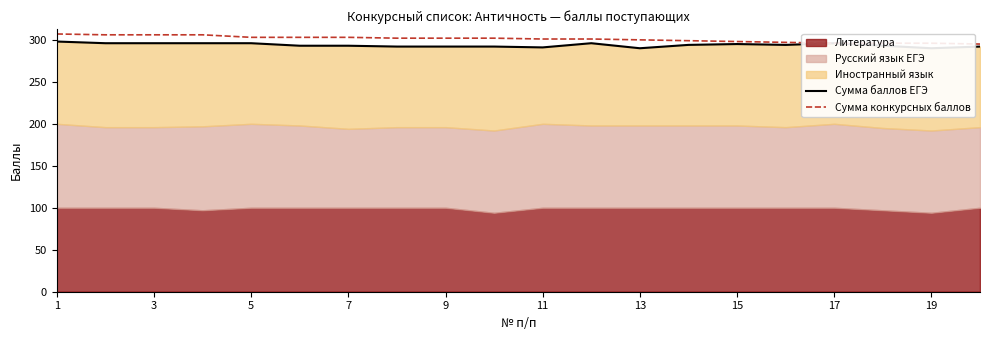

Reading left to right, list all the values displayed in this chart.

Сумма баллов ЕГЭ: 298	296	296	296	296	293	293	292	292	292	291	296	290	294	295	294	296	293	290	292
Сумма конкурсных баллов: 307	306	306	306	303	303	303	302	302	302	301	301	300	299	298	297	296	296	296	295